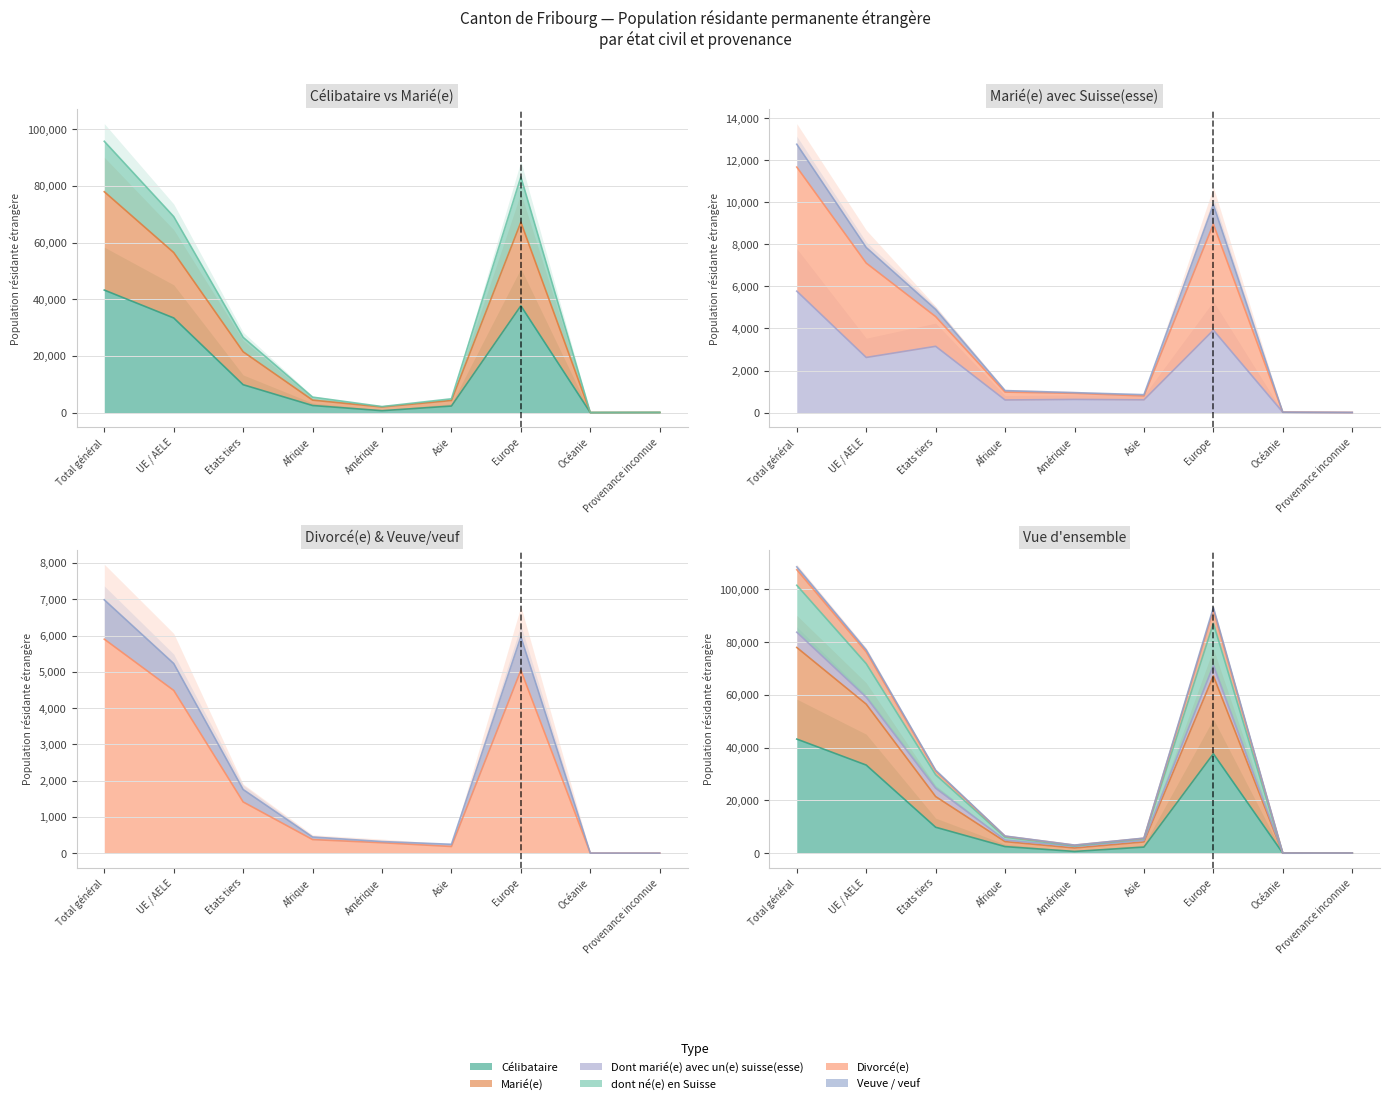

The value of Dont marié(e) avec un(e) suisse(esse) at Amérique is 131. True or false?

False